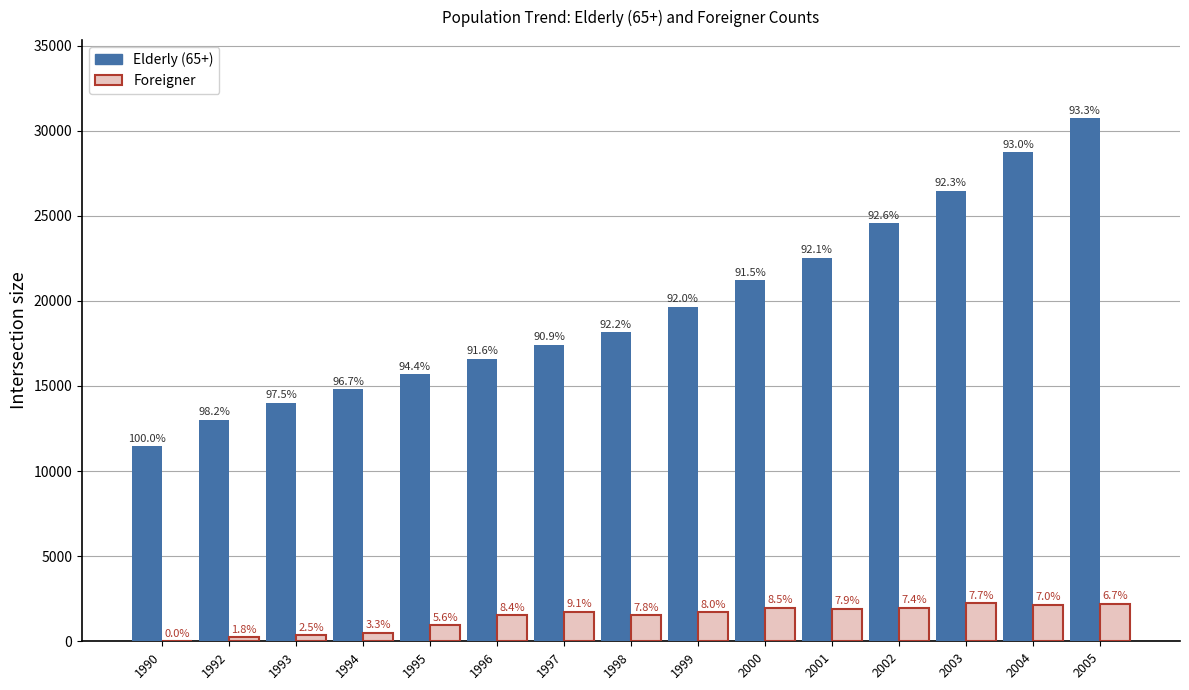

Reading left to right, list all the values displayed in this chart.

Elderly (65+): 11445	13006	14022	14815	15680	16614	17411	18152	19660	21207	22531	24554	26471	28743	30726
Foreigner: 0	238	357	499	928	1532	1749	1541	1714	1960	1922	1953	2221	2155	2209